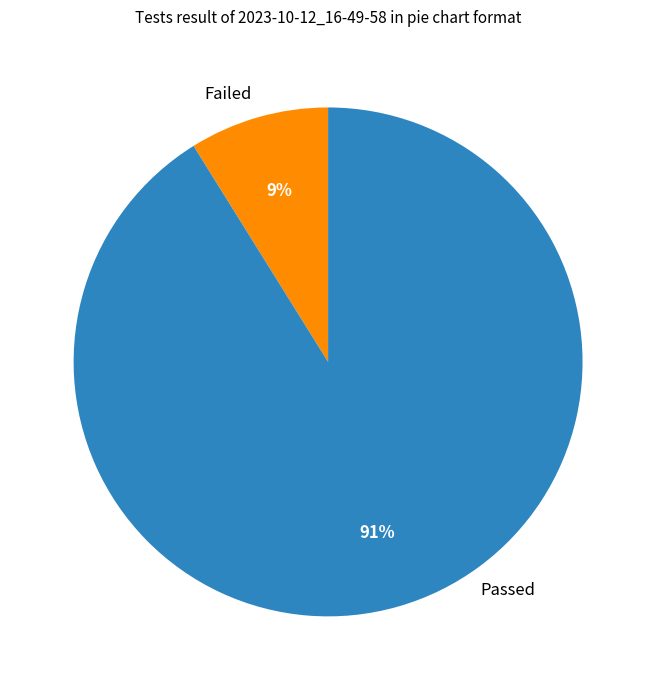

How many segments does this pie chart have?

2